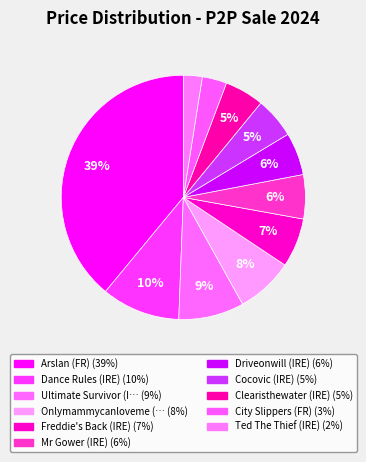

Which category has the smallest portion of the pie?

Ted The Thief (IRE)